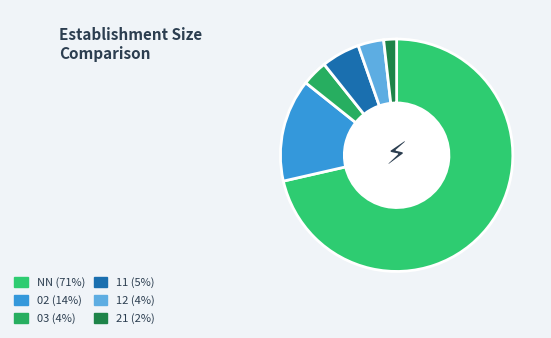

Which slice is the largest?

NN